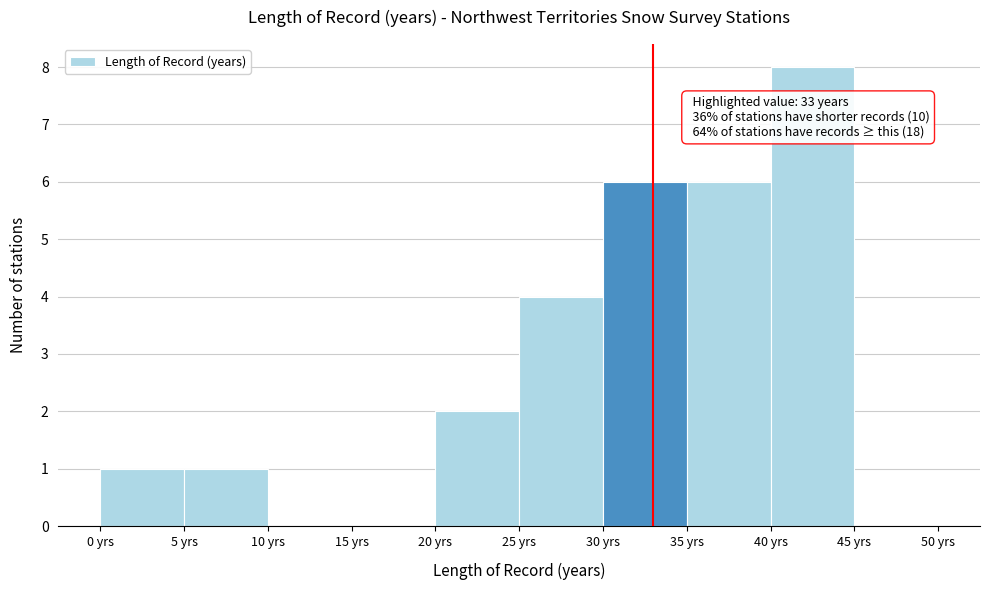

Which range on the x-axis has the tallest bar?

40 to 45